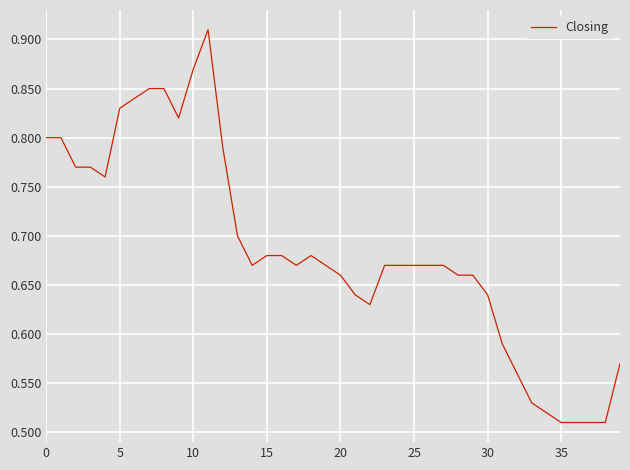

Does the chart have visible grid lines?

Yes